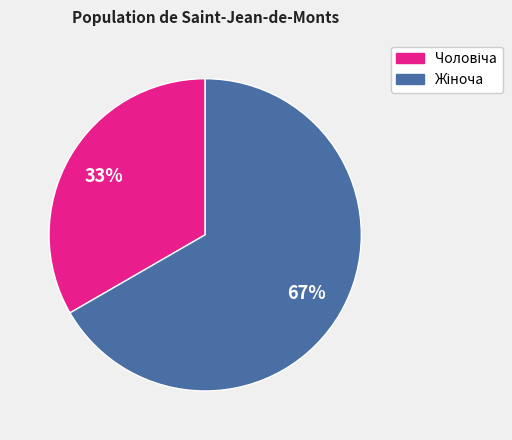

Count the number of slices in the pie.

2